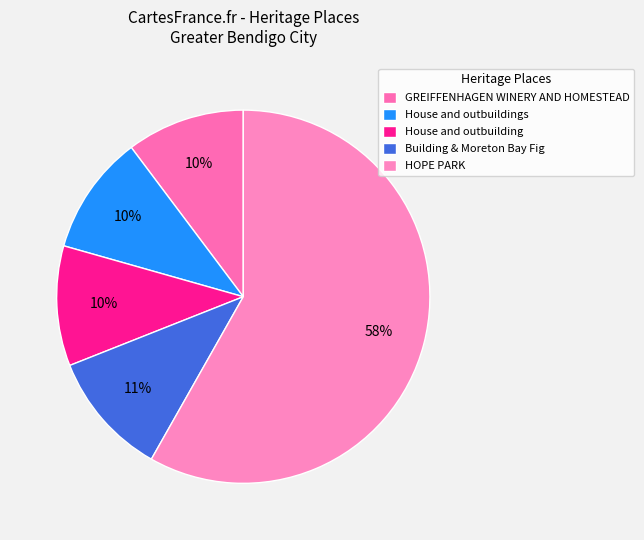

To the nearest percent, what is the difference between the largest and smallest slice percentages?

48%